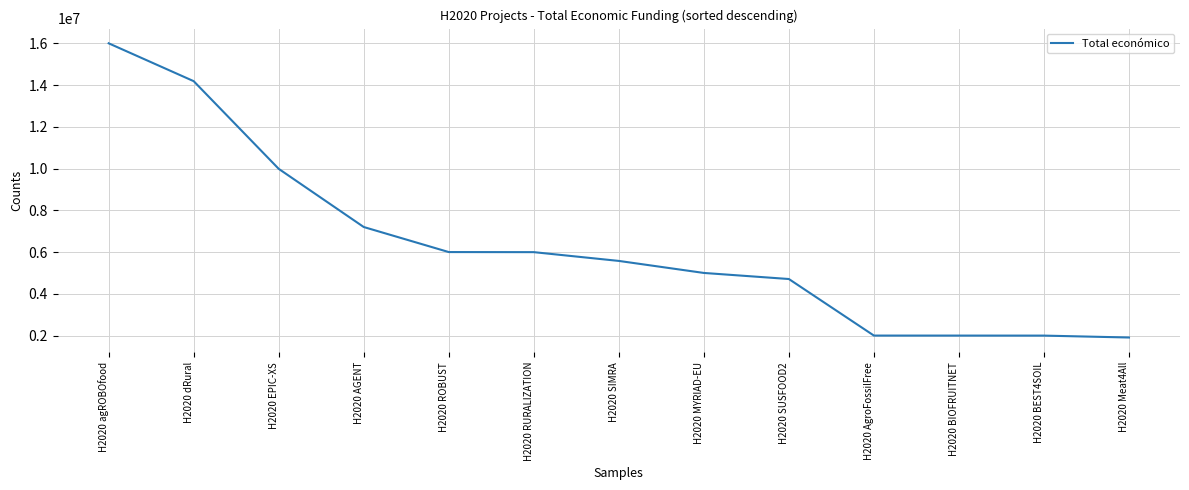

What is the greatest value displayed?

15999768